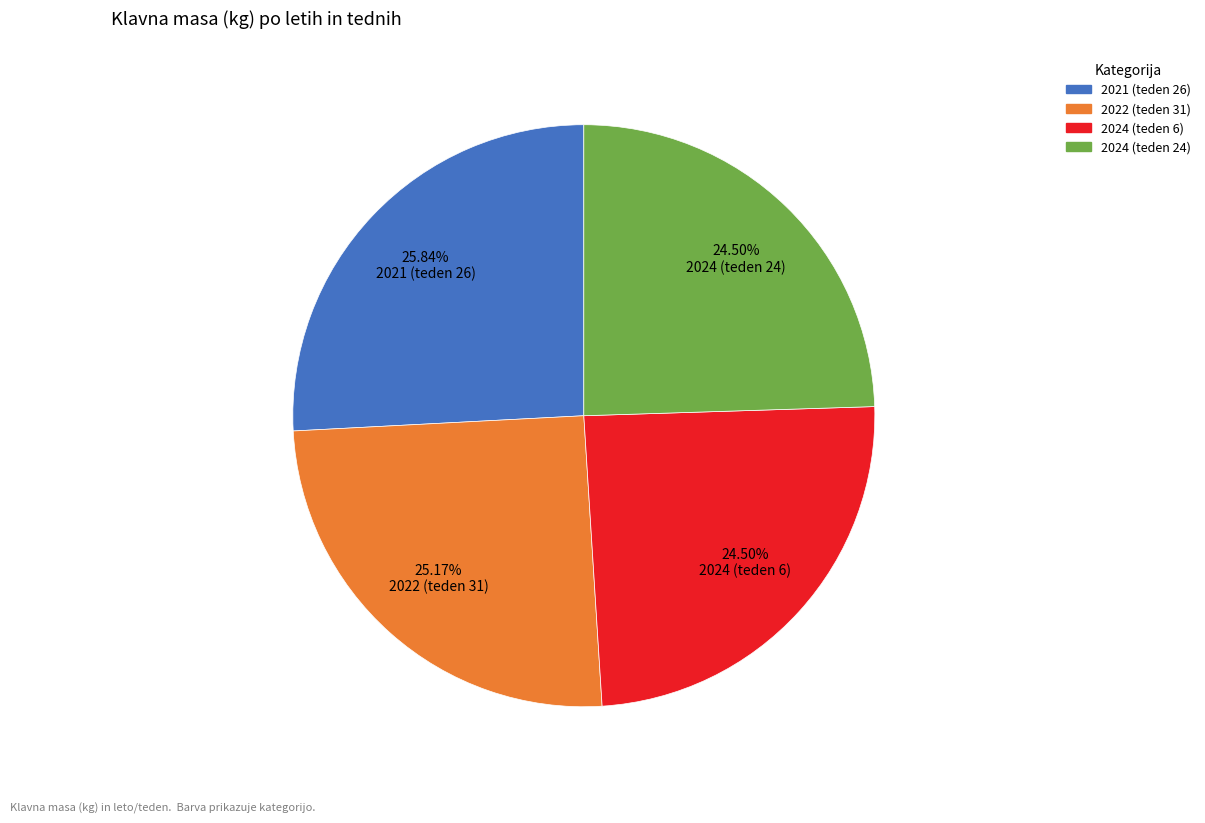

To the nearest percent, what is the difference between the 2022 (teden 31) and 2024 (teden 6) slice percentages?

1%